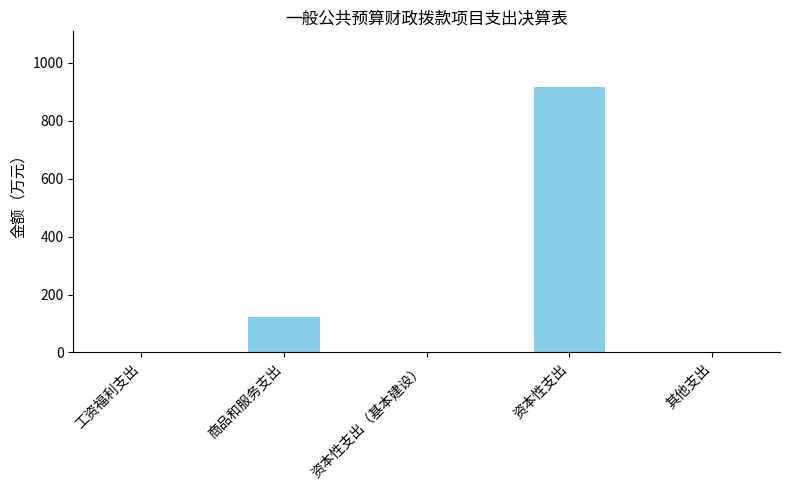

How many distinct data groups are displayed?

1